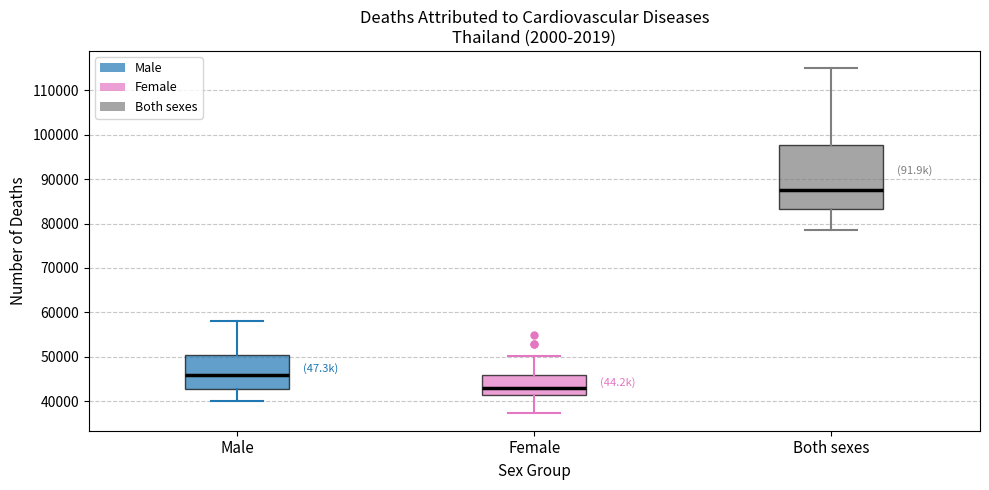

Where is the lower edge of the box for Female on the y-axis? The values are not printed on the chart, so give them approximately, as read against the axis.

41000